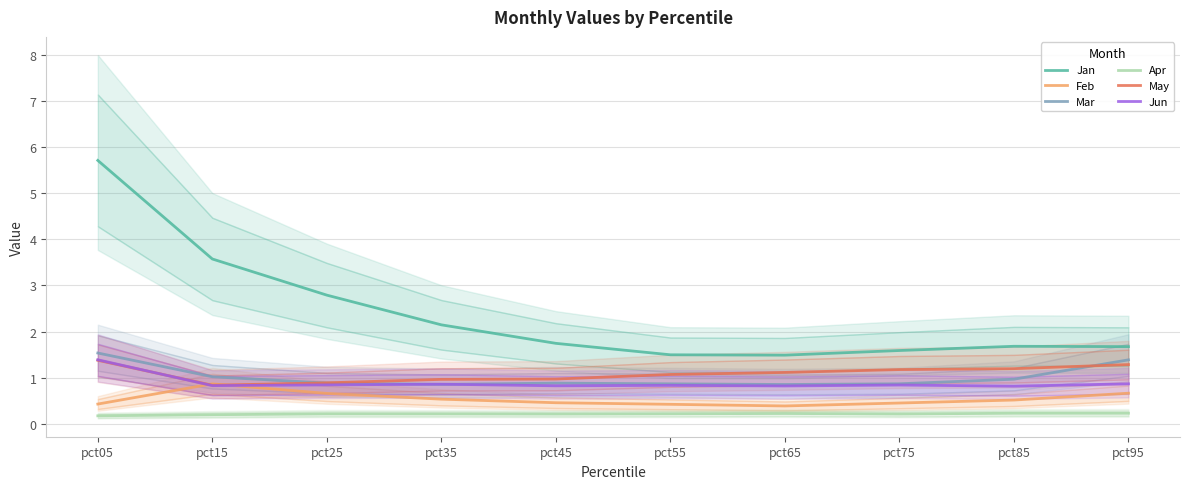

Reading left to right, transcribe all the data shown in this chart.

Jan: 5.7	3.6	2.8	2.1	1.7	1.5	1.5	1.6	1.7	1.7
Feb: 0.4	0.9	0.7	0.5	0.5	0.4	0.4	0.5	0.5	0.7
Mar: 1.5	1.0	0.9	0.9	0.9	0.9	0.9	0.9	1.0	1.4
Apr: 0.2	0.2	0.2	0.2	0.2	0.2	0.2	0.2	0.2	0.2
May: 1.4	0.8	0.9	1.0	1.0	1.1	1.1	1.2	1.2	1.3
Jun: 1.4	0.8	0.8	0.9	0.8	0.8	0.8	0.8	0.8	0.9